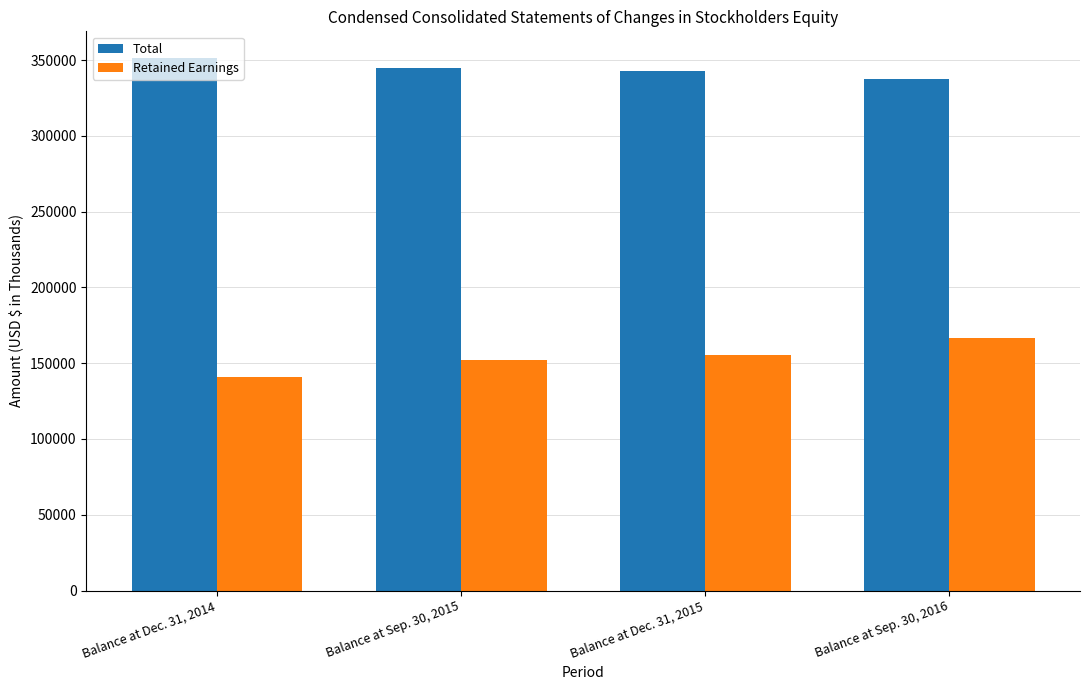

How many bars are there in each group?

2